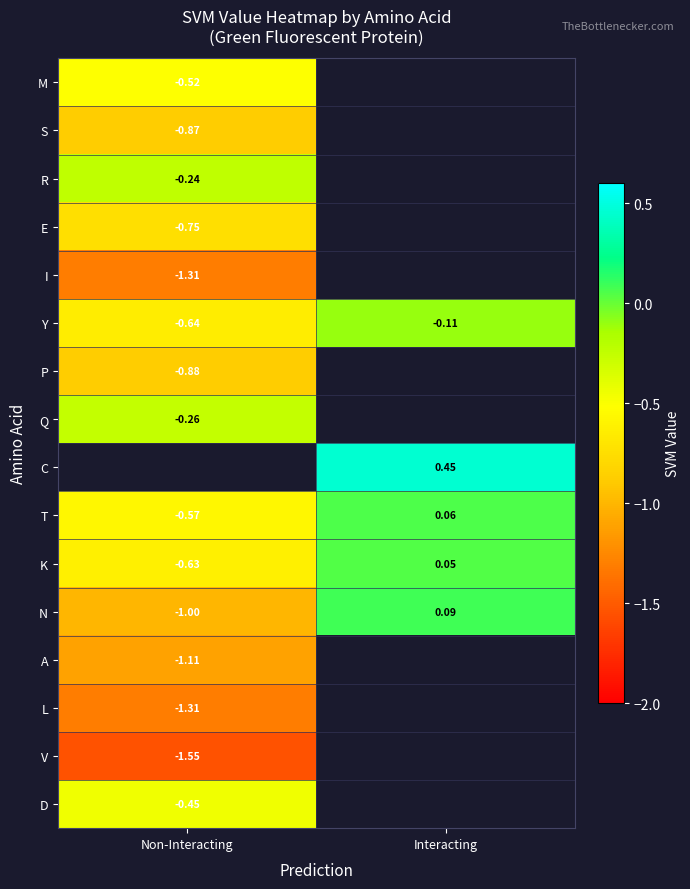

Is the value of M at Non-Interacting greater than the value of Y at Interacting?

No